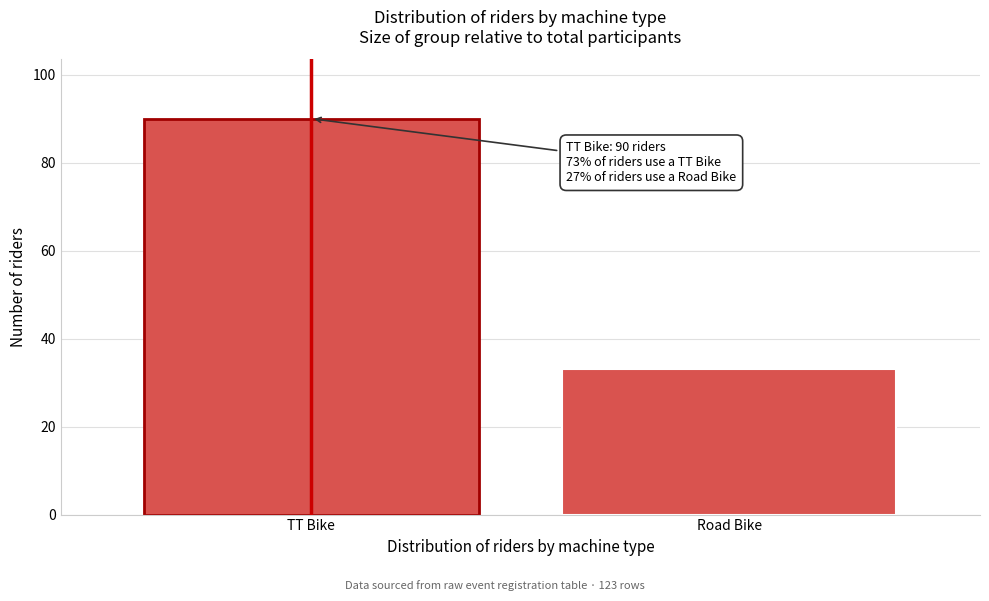

Reading left to right, transcribe all the data shown in this chart.

90	33